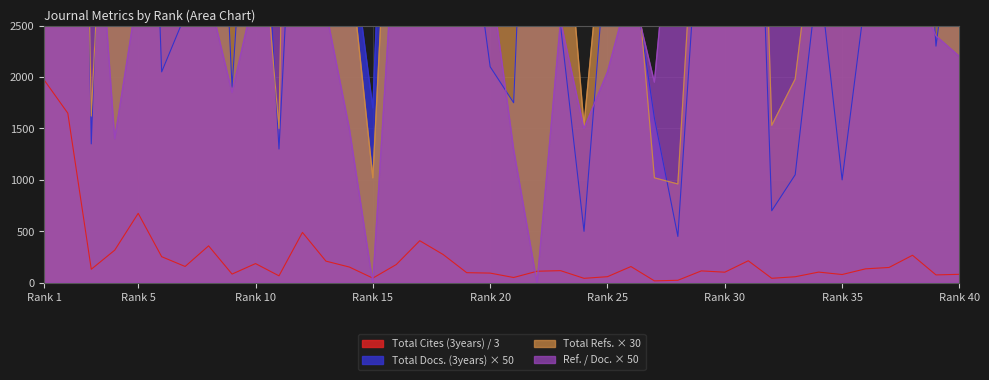

At which label does Total Cites (3years) / 3 reach its peak?

Rank 1